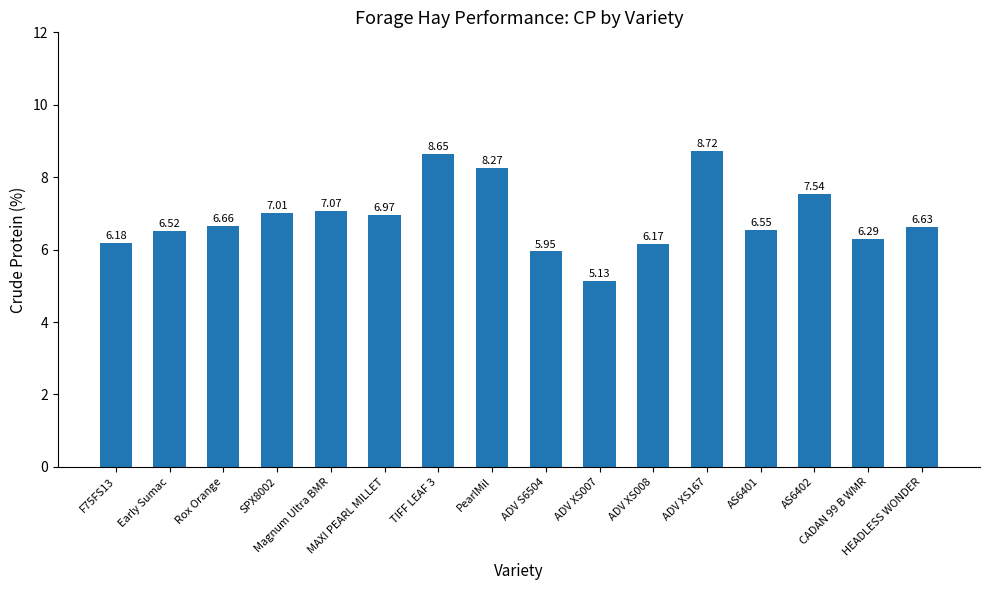

What is the sum of all values?

110.3